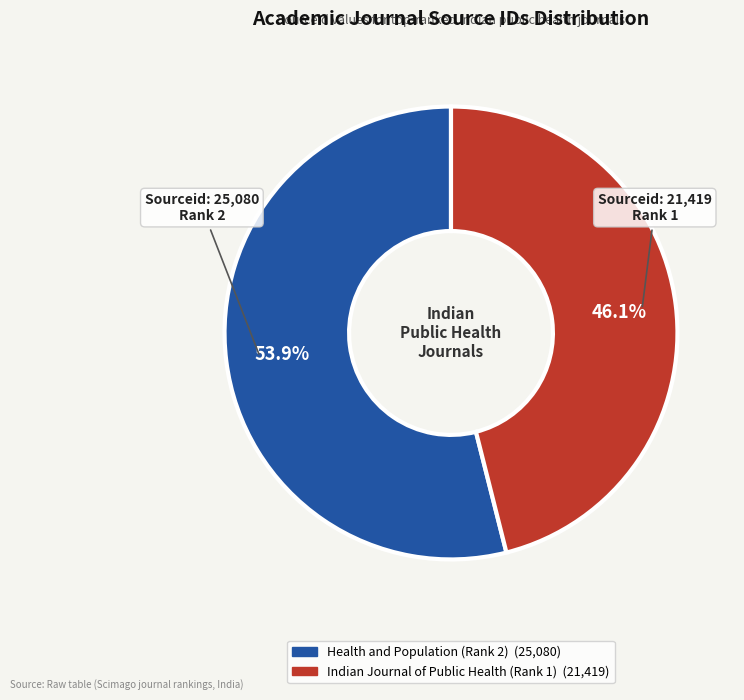

Which category has the smallest portion of the pie?

Indian Journal of Public Health (Rank 1)